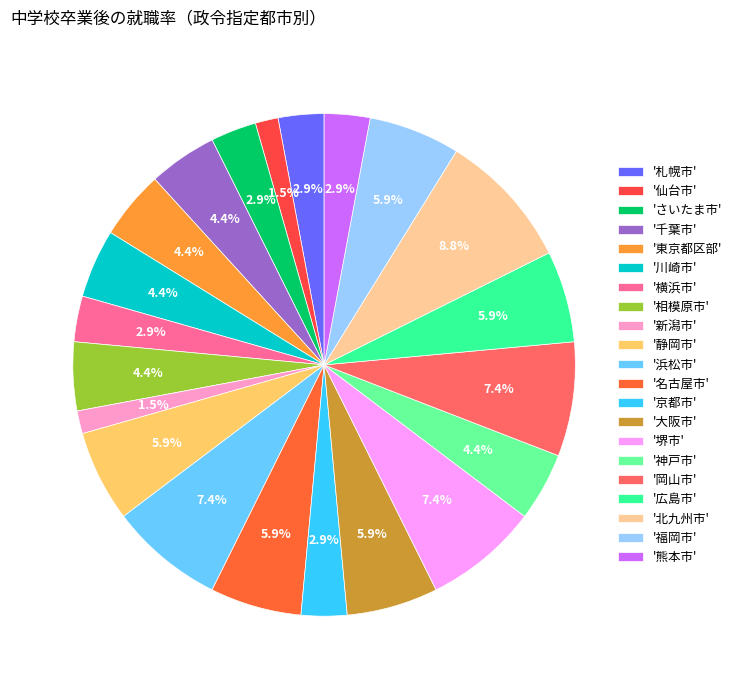

Does any single category account for the majority?

No